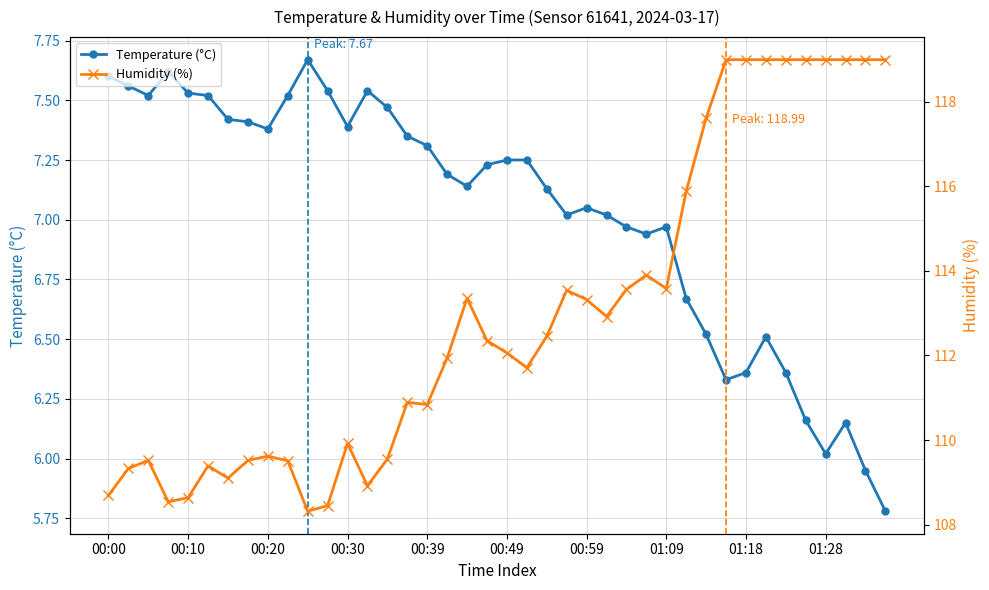

How many lines are shown in the chart?

2